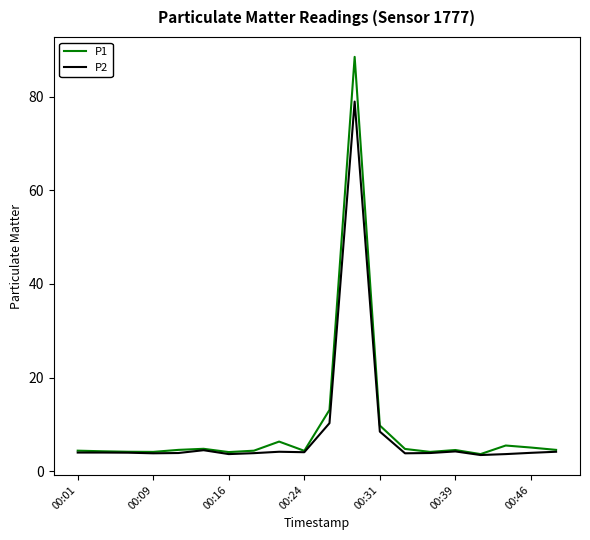

What is the greatest value displayed?

88.5